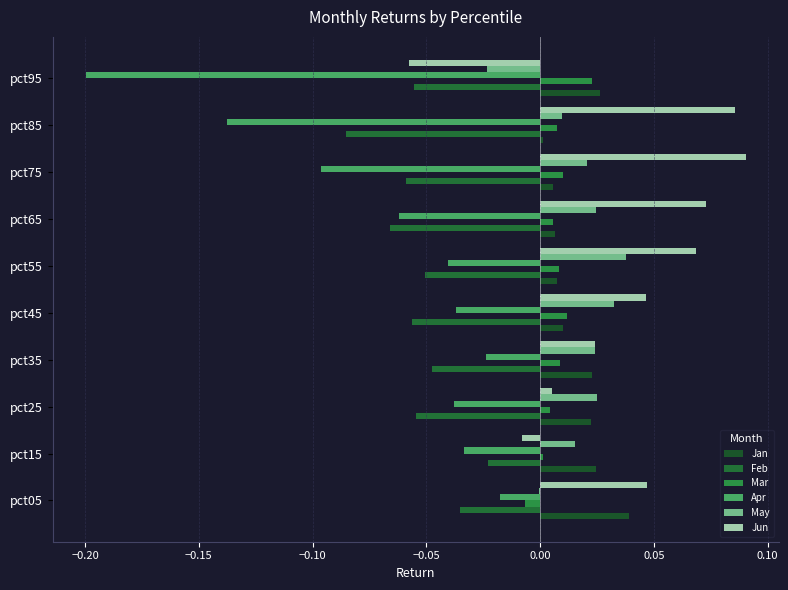

How many values in Jun are above zero?

8